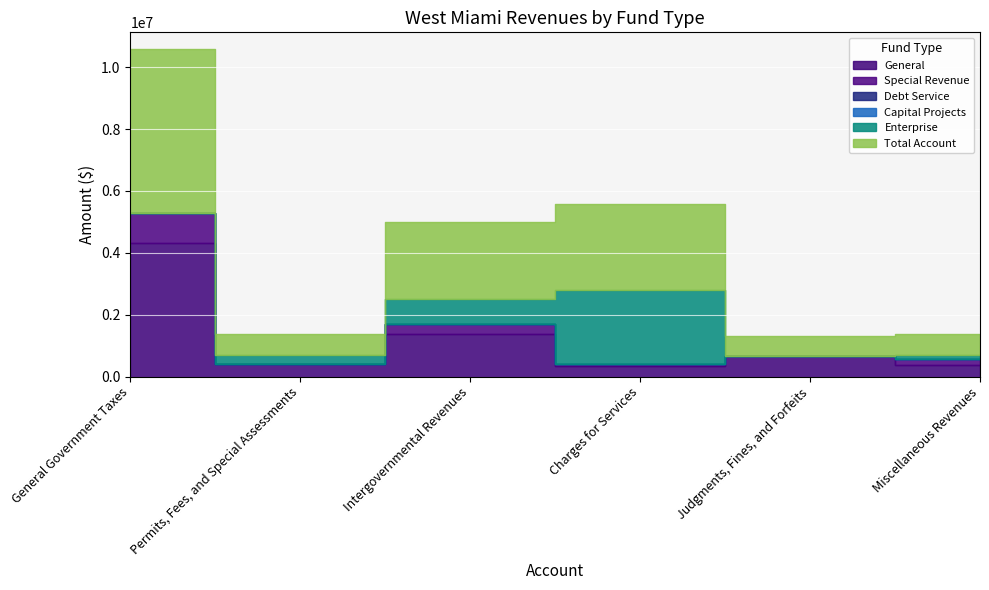

Is the value of Debt Service at Intergovernmental Revenues greater than the value of General at Miscellaneous Revenues?

No